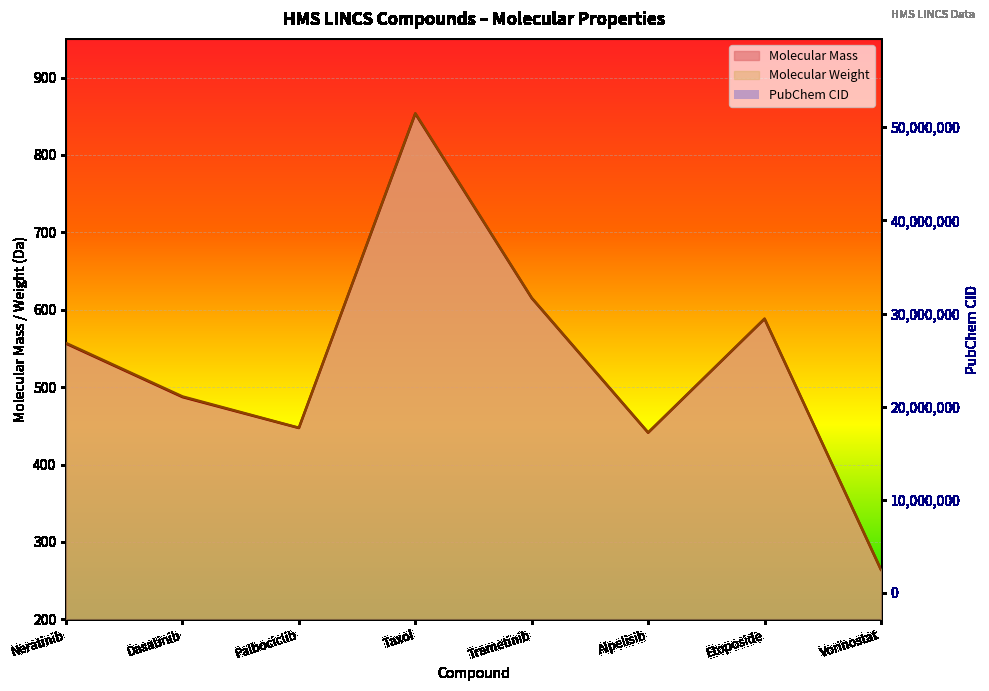

Which series has the largest total across all categories?

PubChem CID